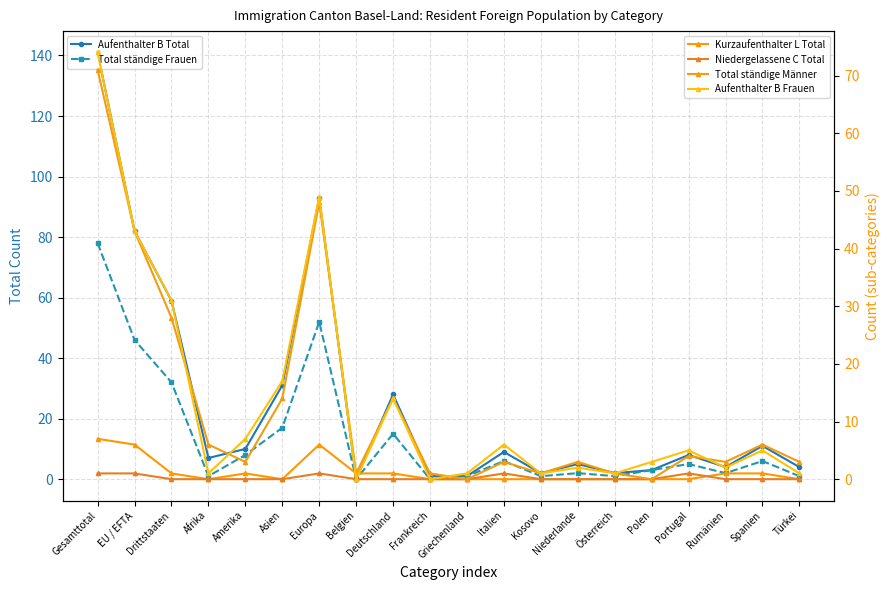

What are all the series names shown in the legend?

Aufenthalter B Total, Total ständige Frauen, Kurzaufenthalter L Total, Niedergelassene C Total, Total ständige Männer, Aufenthalter B Frauen